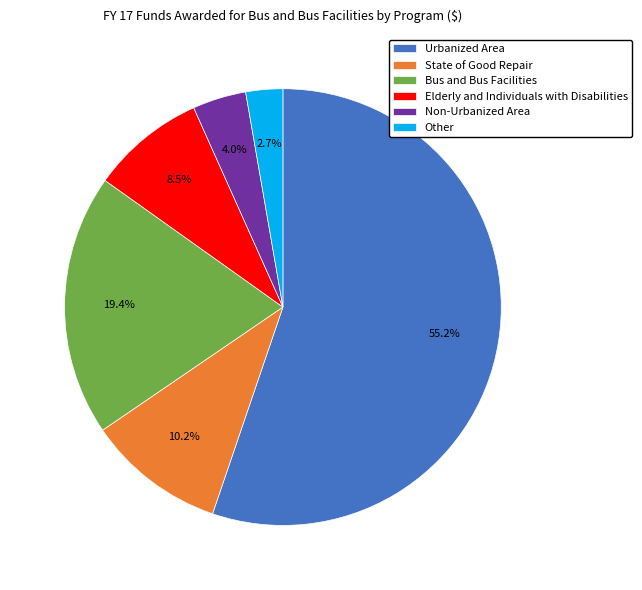

Which category accounts for the majority?

Urbanized Area